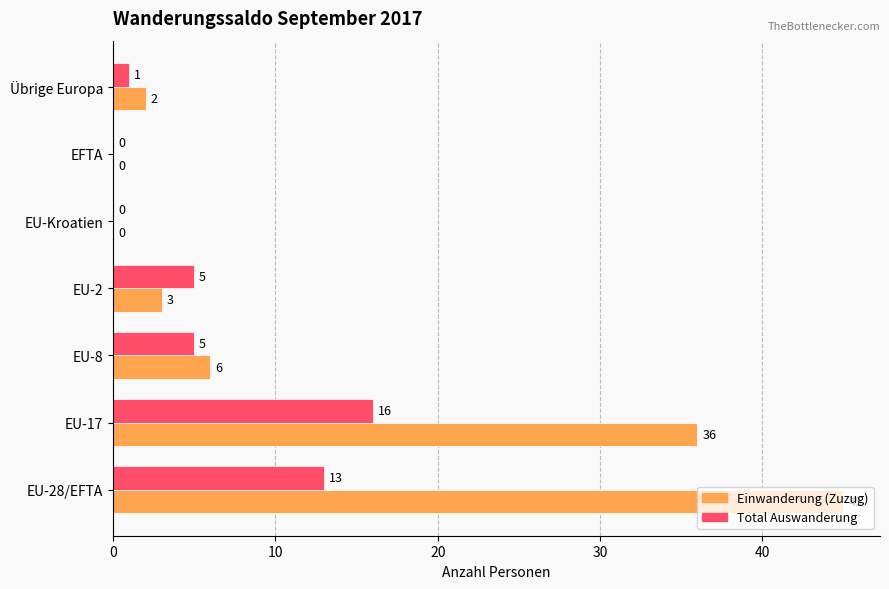

The value of Einwanderung (Zuzug) at EU-2 is 3. True or false?

True